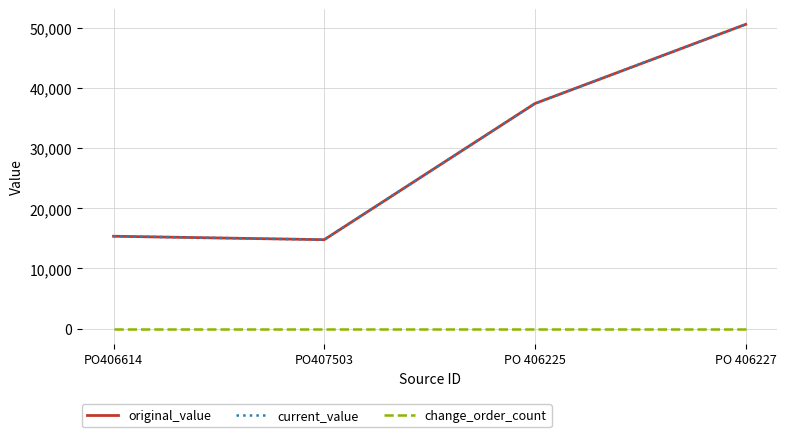

Which category has the highest value in the current_value series?

PO 406227